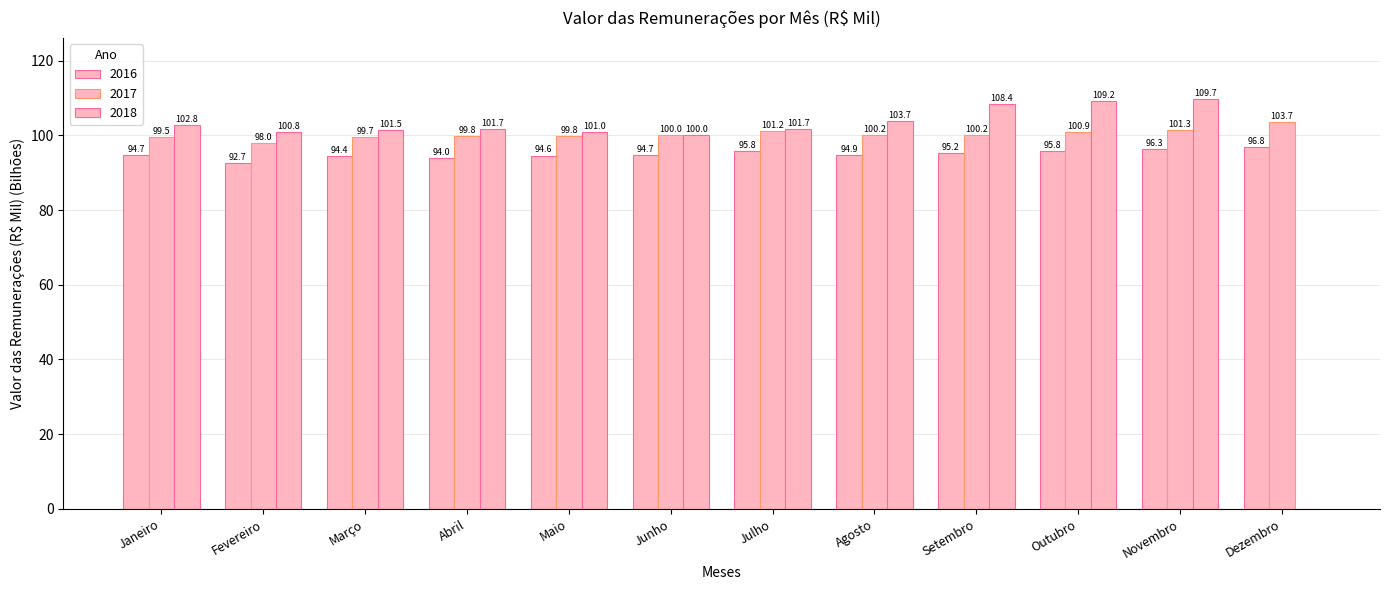

The 2017 series shows 99.7 at Março. True or false?

True